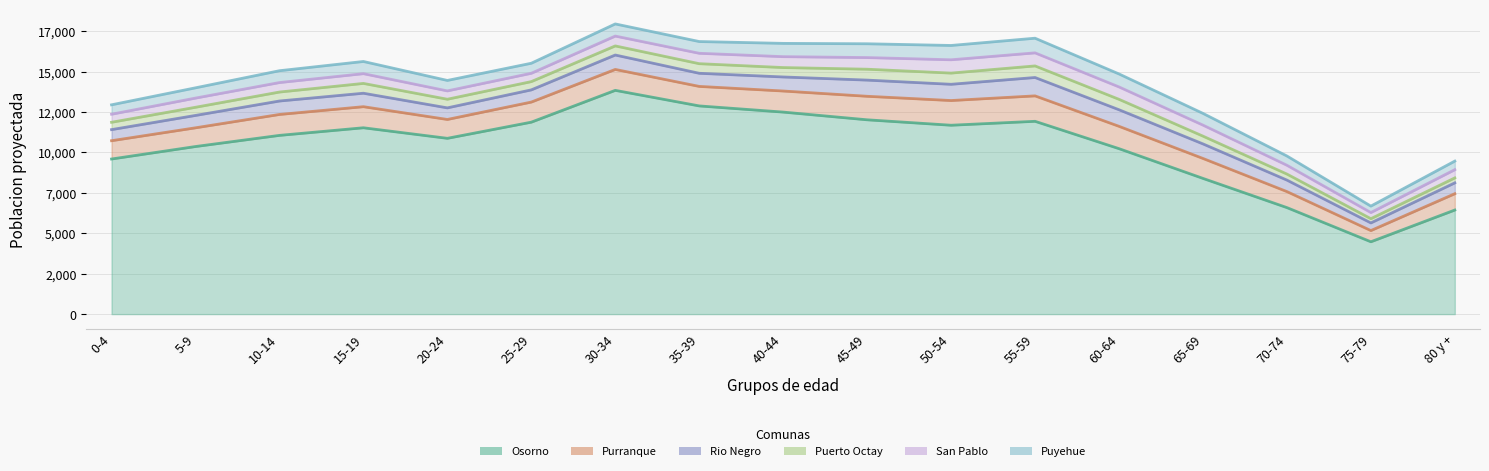

True or false: Osorno has more than 2 interior local peaks.

True